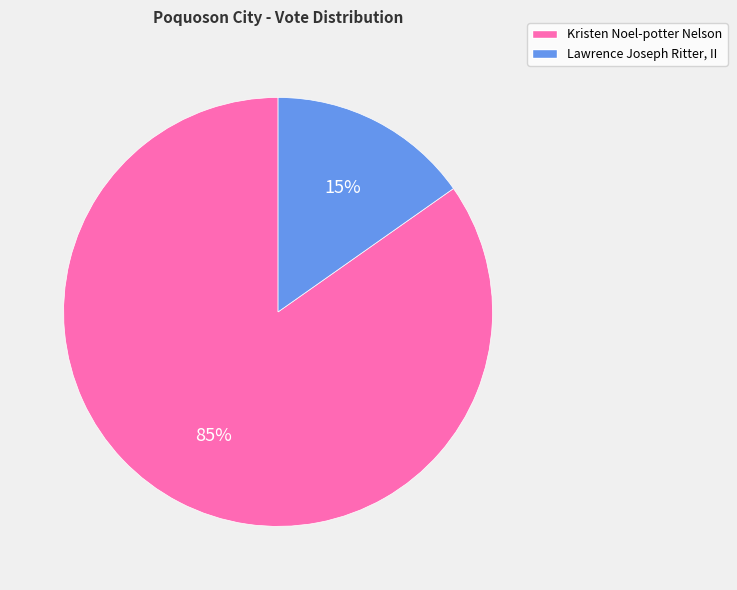

Is Kristen Noel-potter Nelson the majority of the pie?

Yes